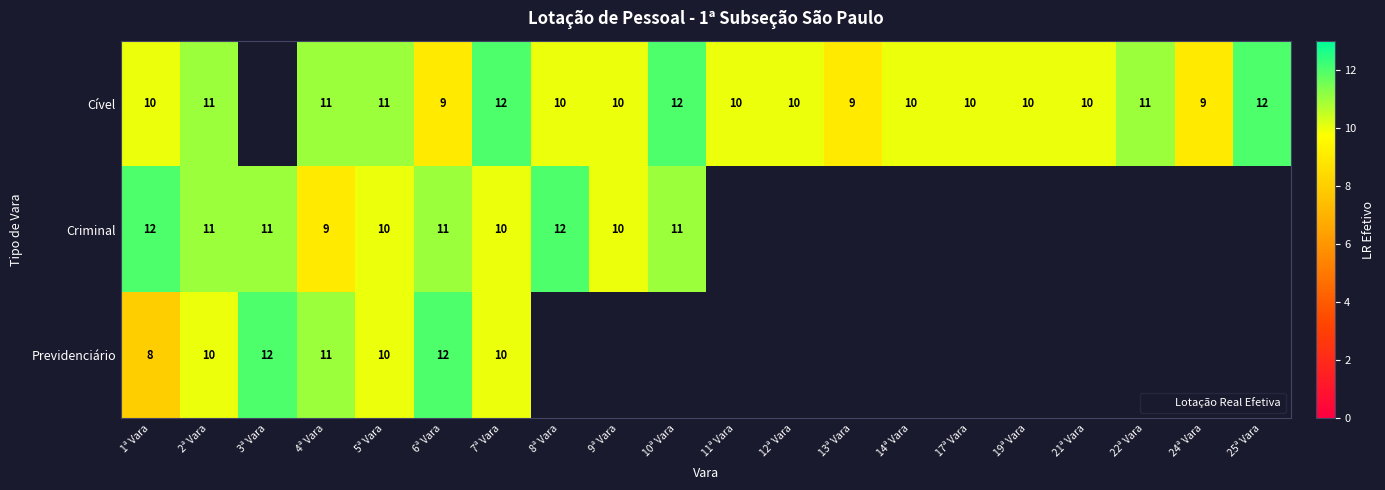

Between 22ª Vara and 2ª Vara, which is larger?

22ª Vara